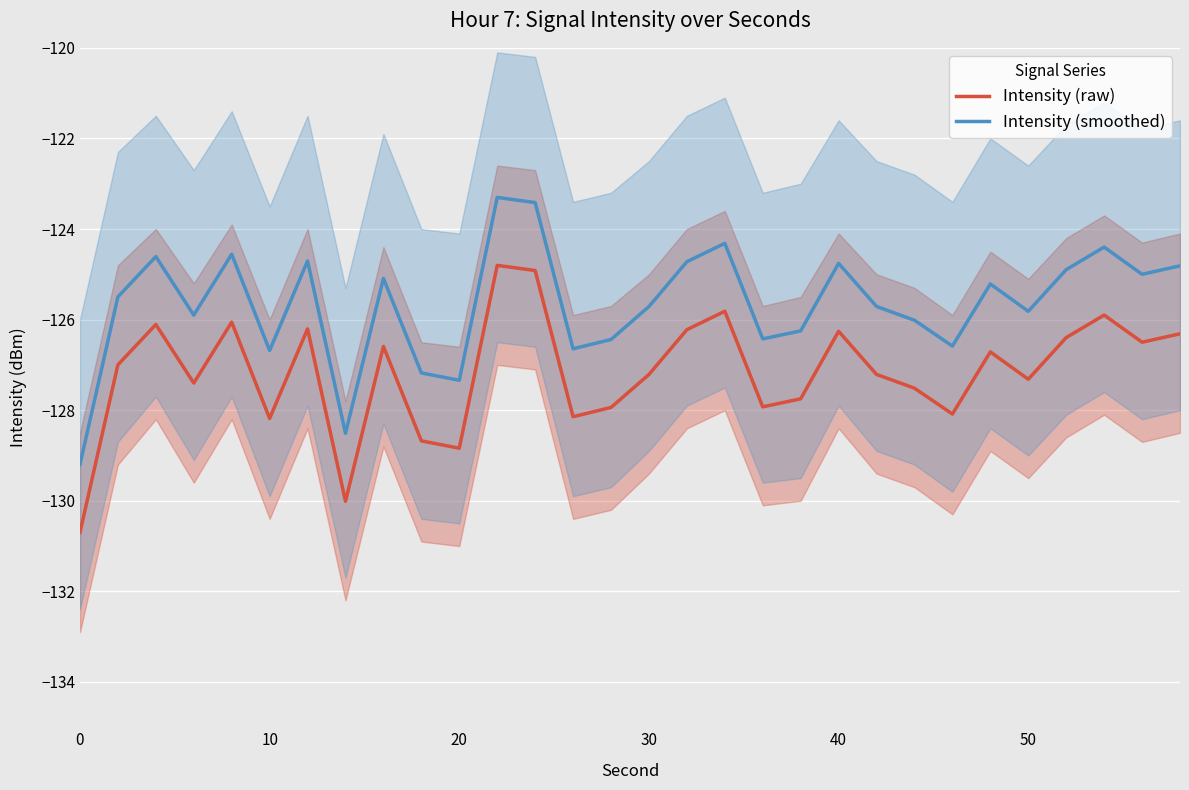

What is the maximum value for Intensity (smoothed)?

-123.3